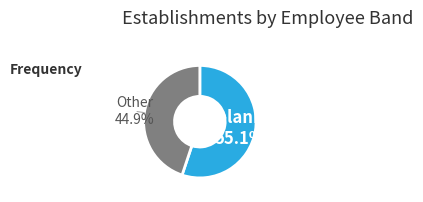

Does any single category account for the majority?

Yes